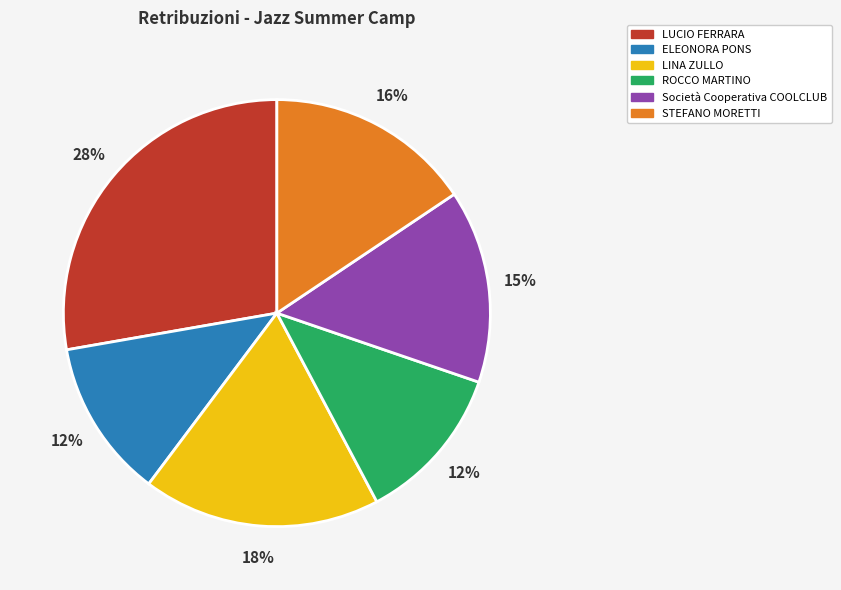

True or false: LUCIO FERRARA accounts for 28% of the total.

True